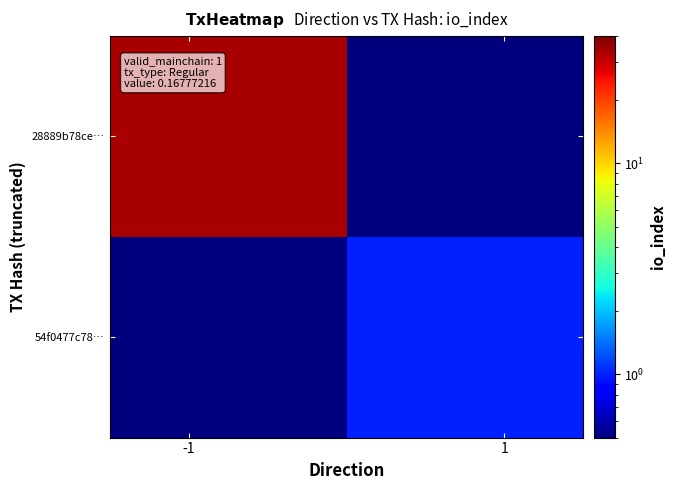

How many data points does each series have?

2